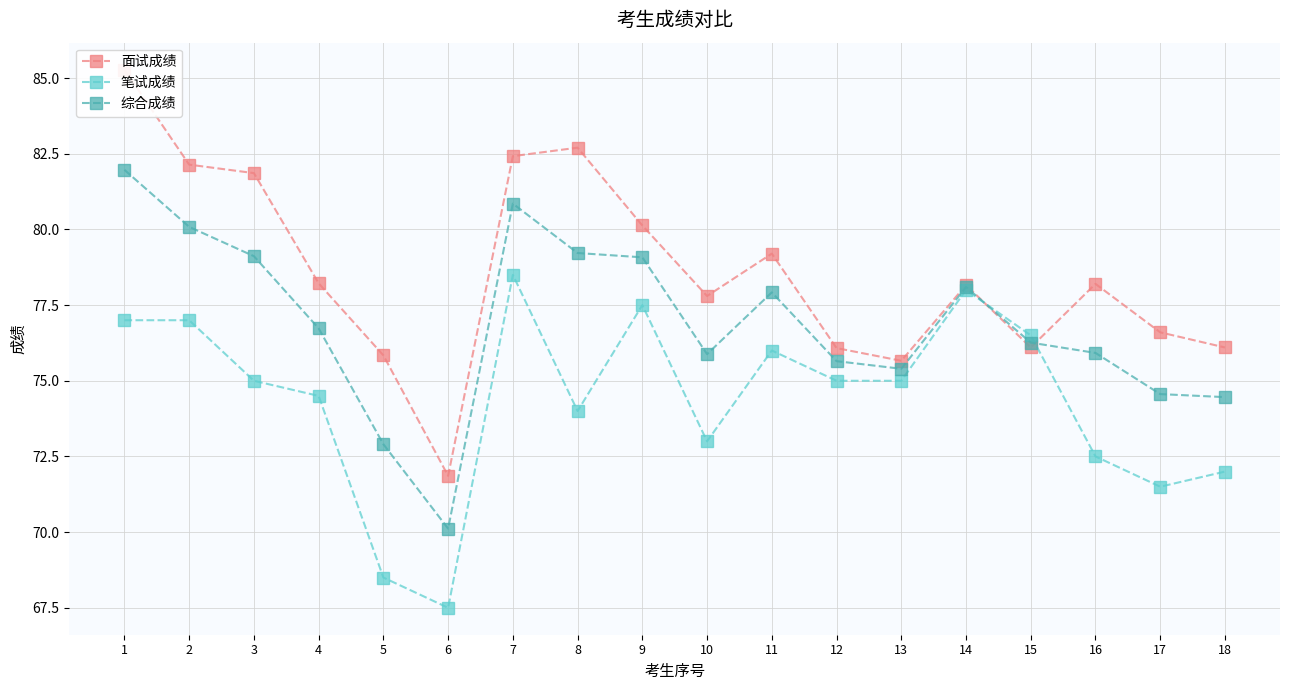

At how many categories does at least one series exceed 80?

6